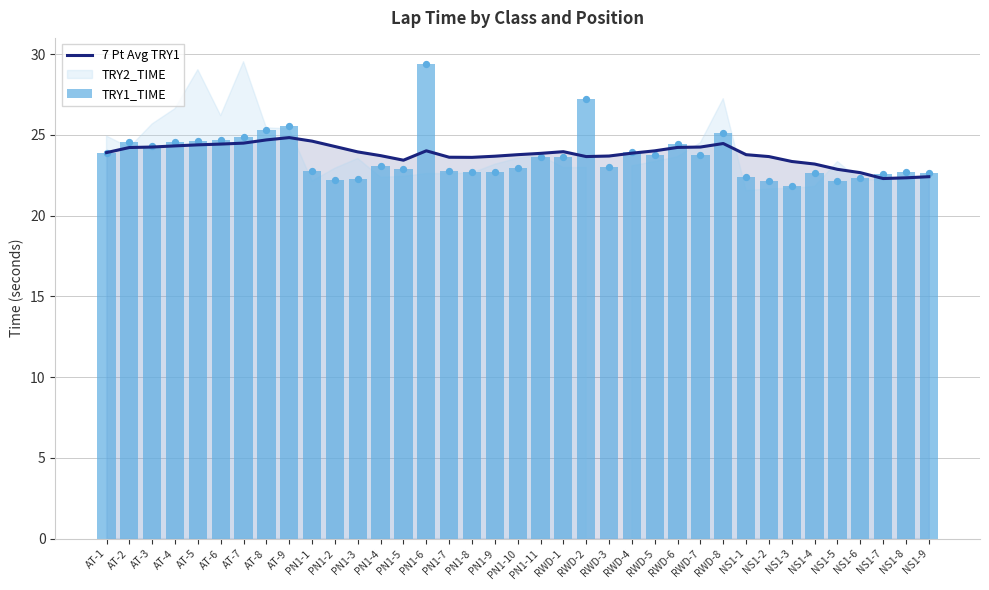

At which category is the sum across all series the highest?

PN1-6